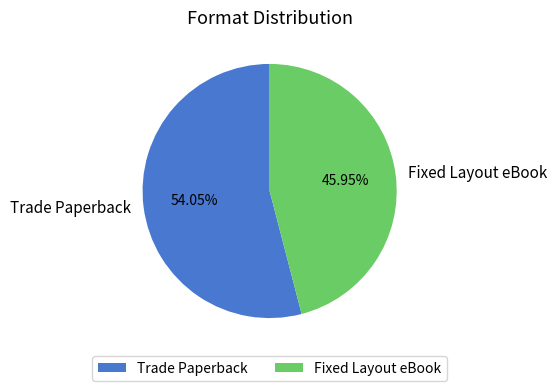

Approximately how many times larger is the value at Trade Paperback compared to Fixed Layout eBook?

1.2